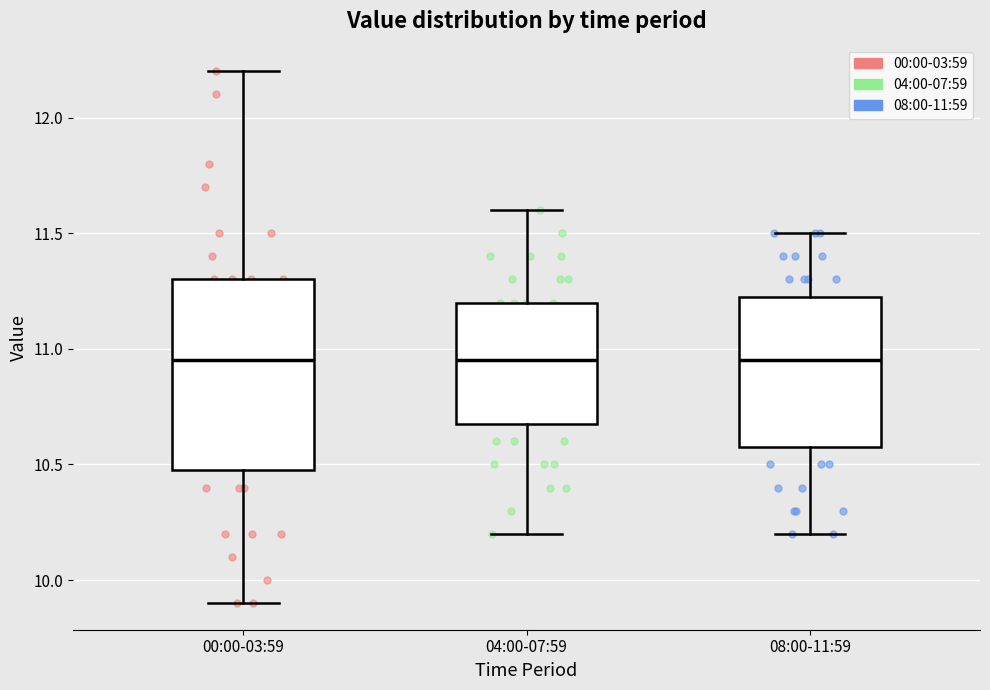

Reading left to right, read every box against the y-axis: the position of its median line, the range the box covers, and the ends of its whiskers. The values are not printed on the chart, so give them approximately, as read against the axis.

00:00-03:59: median 10.95, box 10.50 to 11.30, whiskers 9.90 to 12.20
04:00-07:59: median 10.95, box 10.70 to 11.20, whiskers 10.20 to 11.60
08:00-11:59: median 10.95, box 10.60 to 11.25, whiskers 10.20 to 11.50